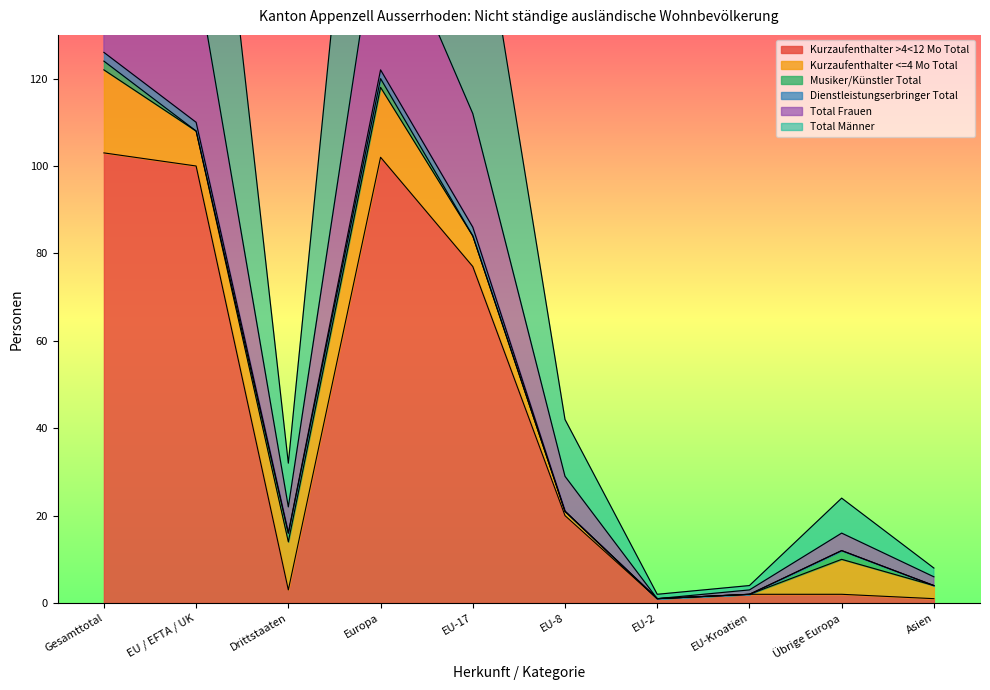

True or false: Kurzaufenthalter >4<12 Mo Total has a value of 129 at EU-17.

False